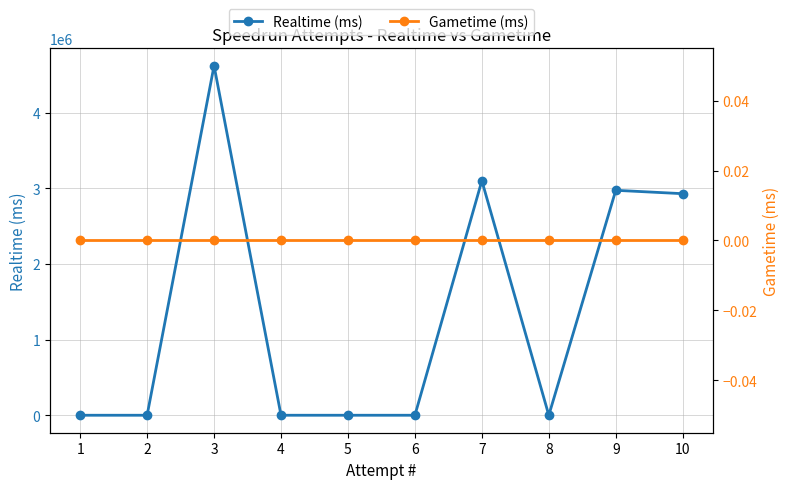

How many lines are shown in the chart?

2